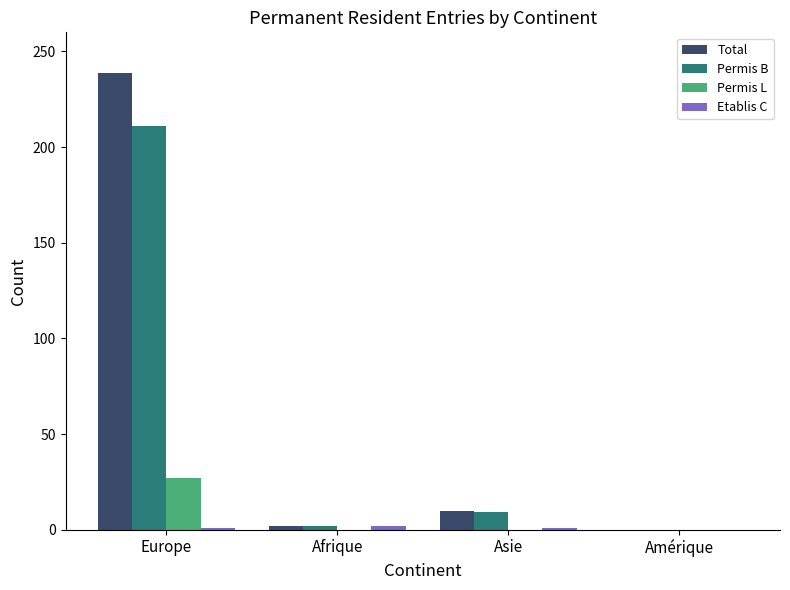

The value of Permis L at Amérique is -11. True or false?

False